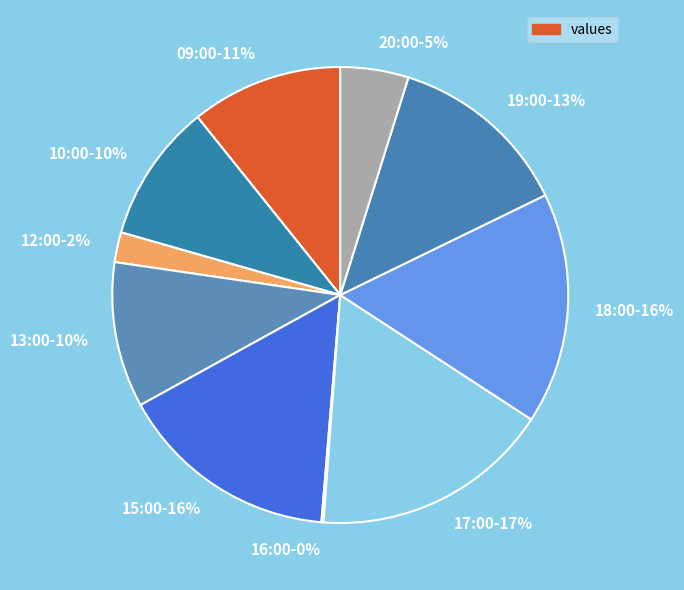

True or false: 10:00 accounts for 4% of the total.

False